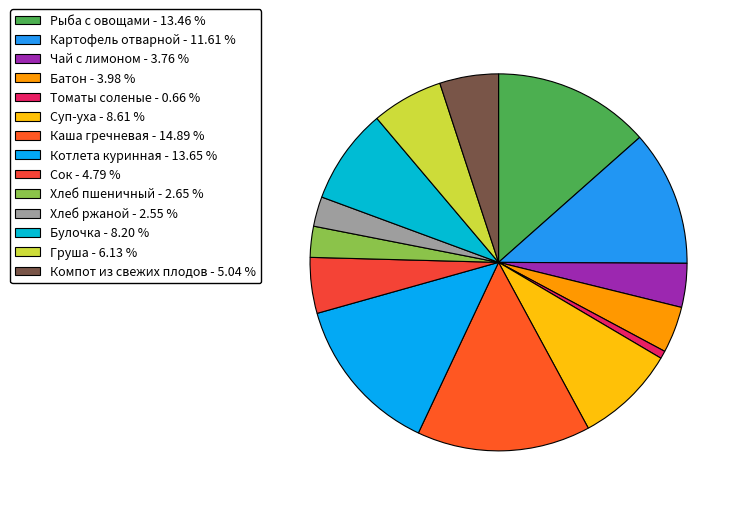

How many segments does this pie chart have?

14